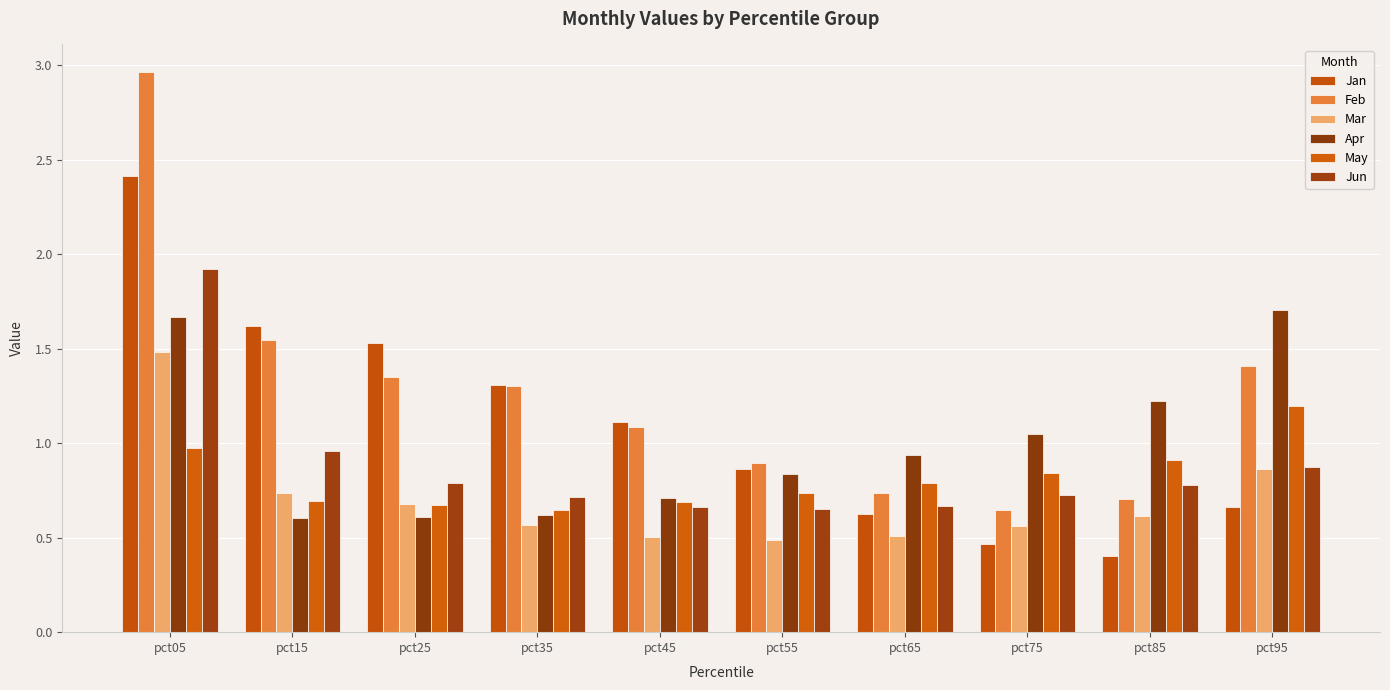

At which label does Feb reach its minimum?

pct75